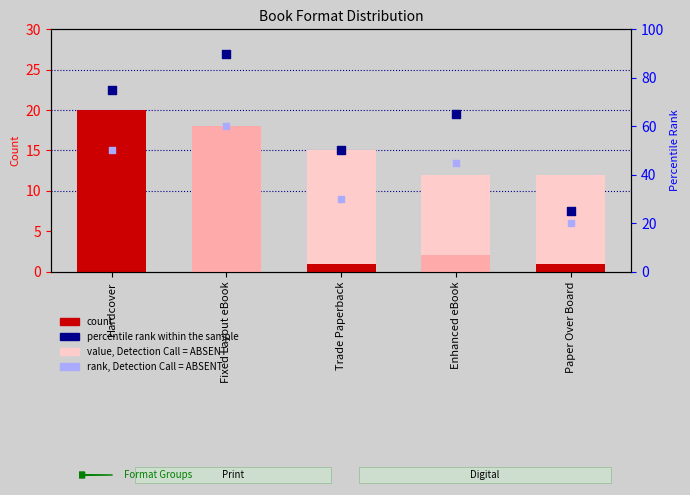

Which series contains the lowest Y value?

count